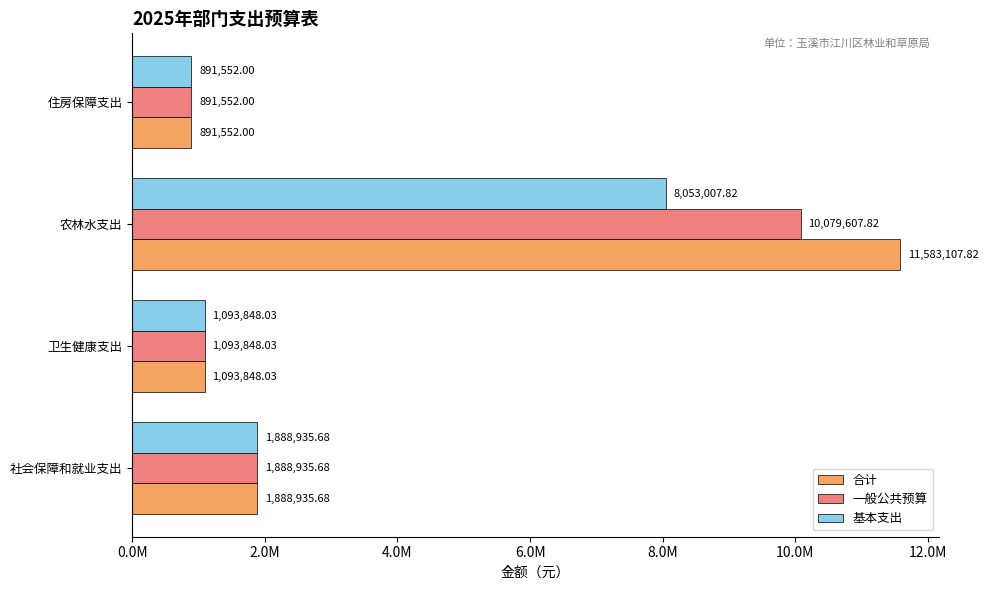

At which label does 一般公共预算 reach its minimum?

住房保障支出